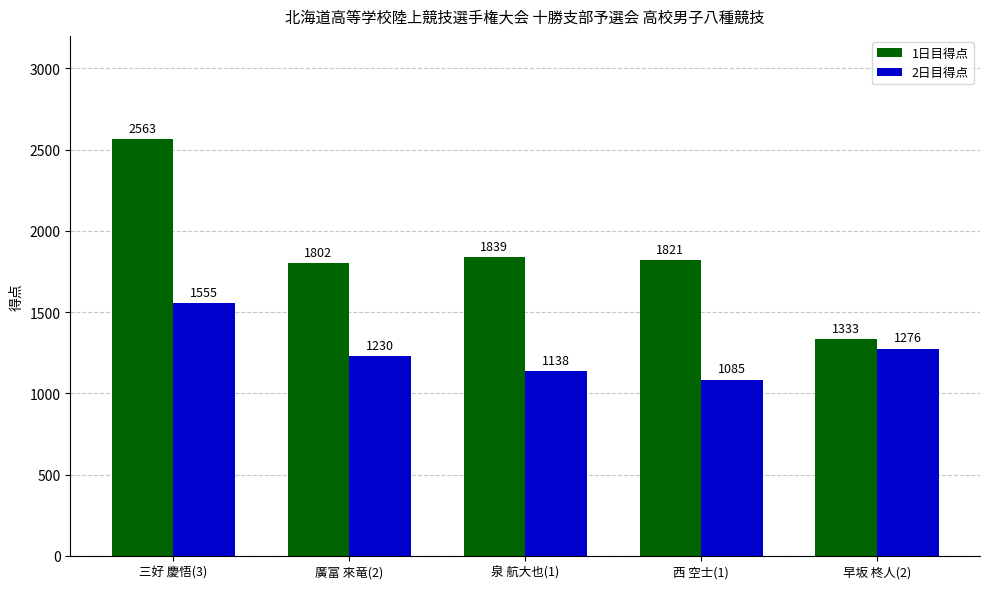

What is the sum of the 2日目得点 values at 廣富 來竜(2) and 早坂 柊人(2)?

2506